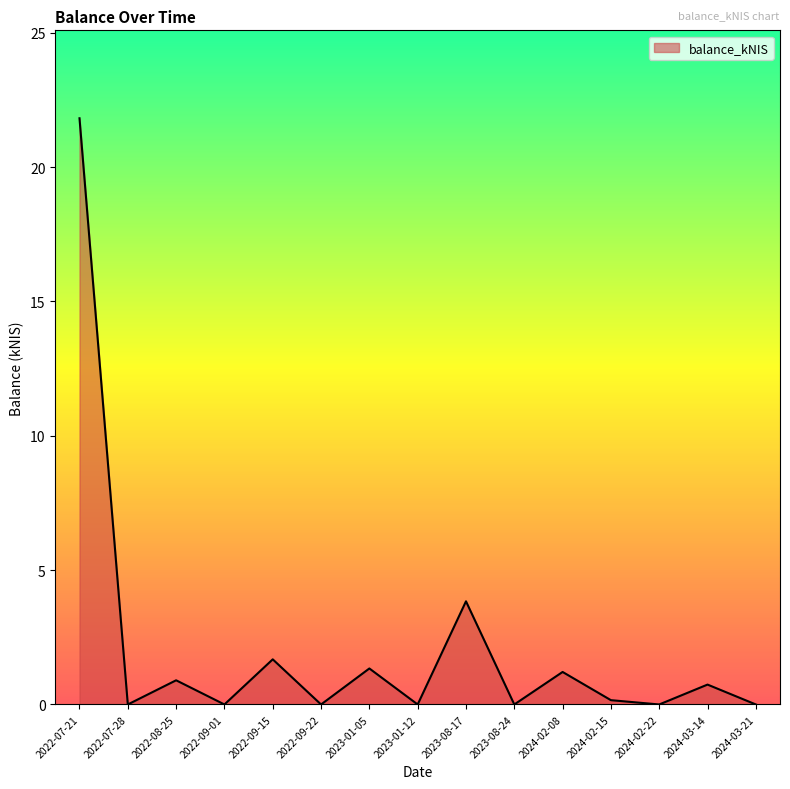

What is the change in value from 2022-08-25 to 2023-08-24?

-0.9